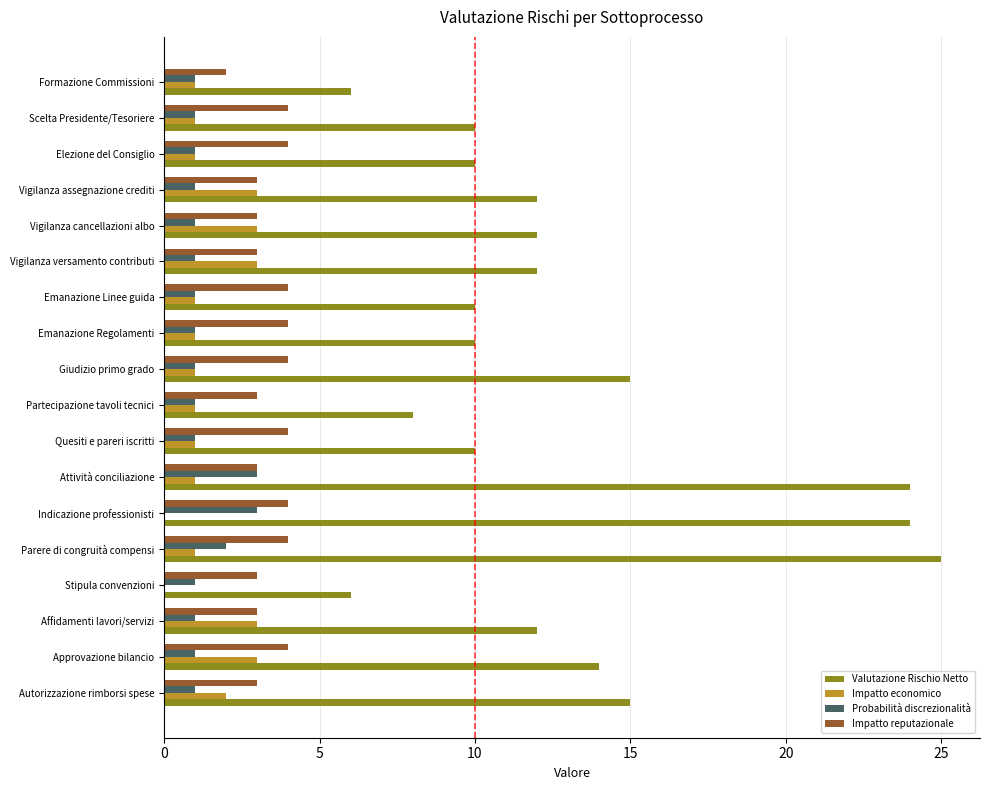

The Valutazione Rischio Netto series shows 3 at Elezione del Consiglio. True or false?

False